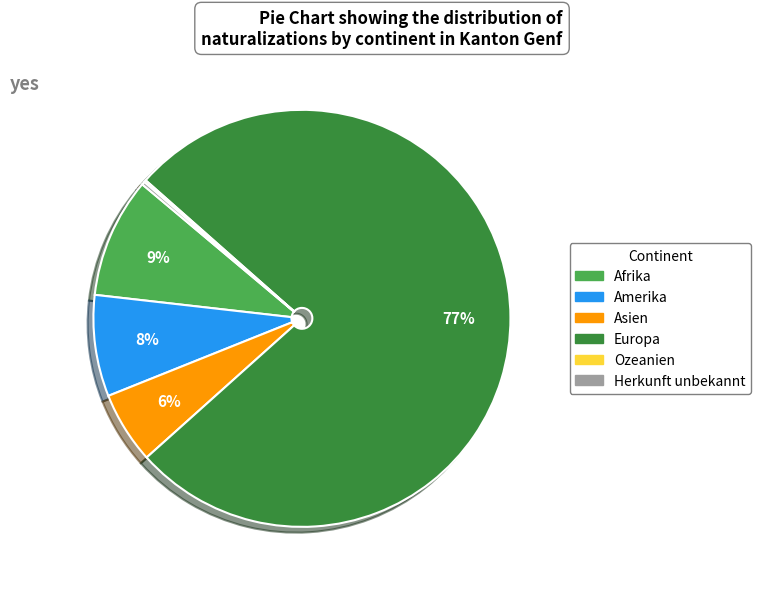

To the nearest percent, what is the difference between the largest and smallest slice percentages?

77%